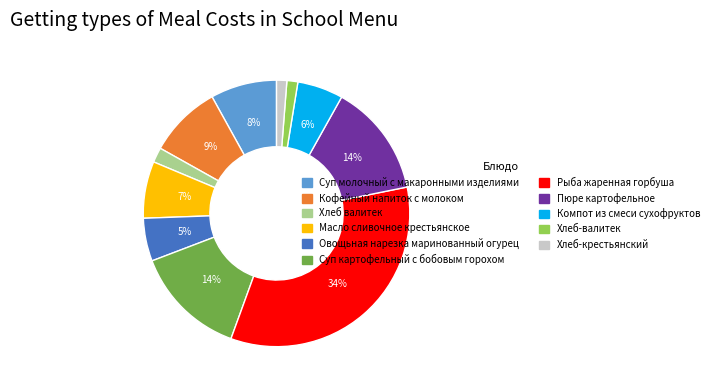

How many segments does this pie chart have?

11